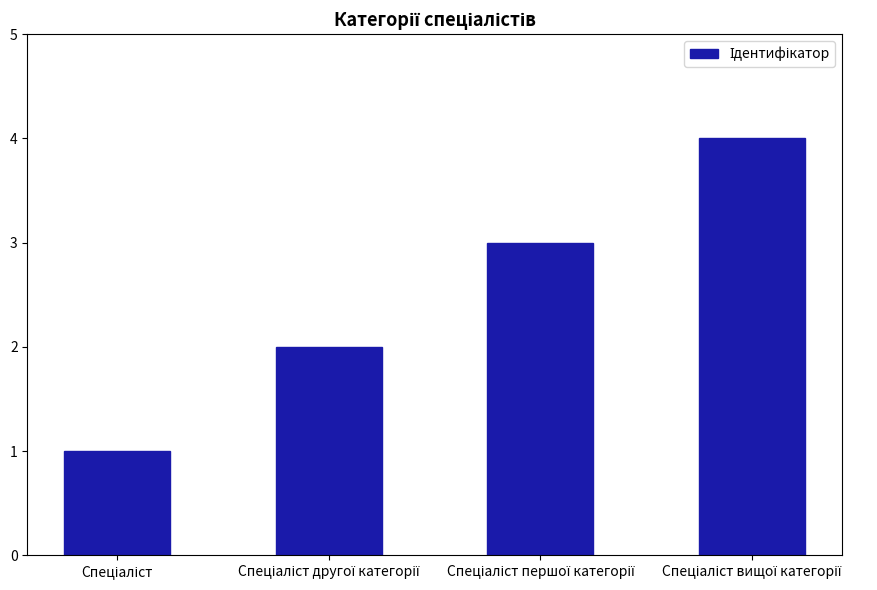

Does the chart contain stacked bars?

No